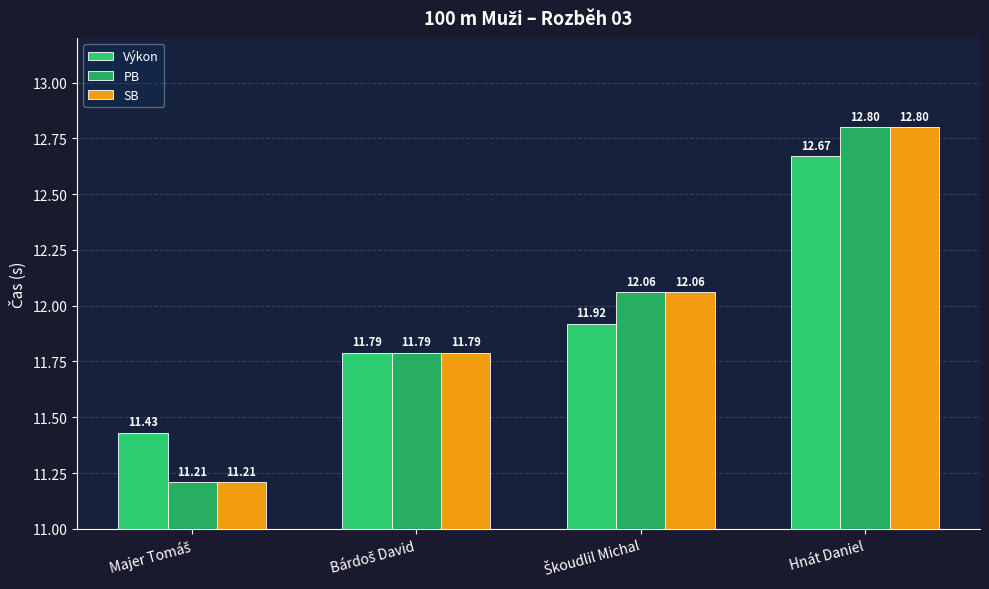

What is the value of the Výkon bar at the 4th from the left?

12.7